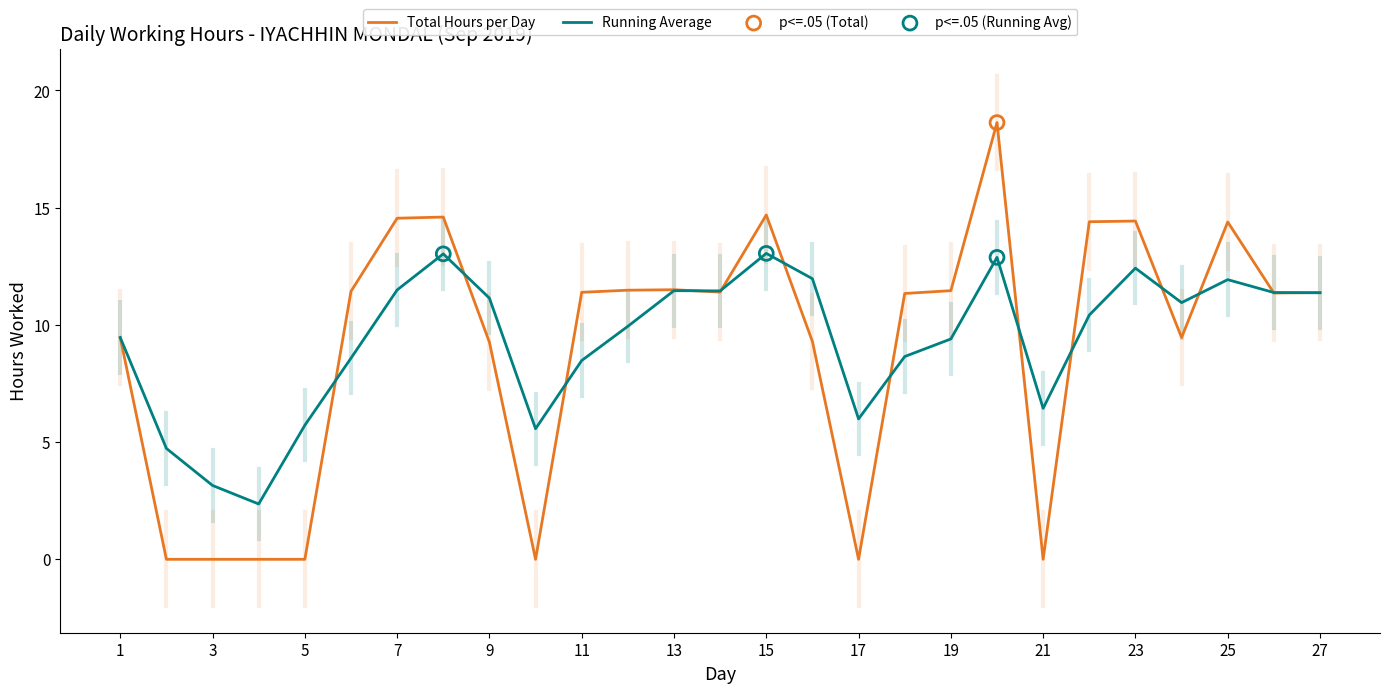

Which series has the largest total across all categories?

Running Average